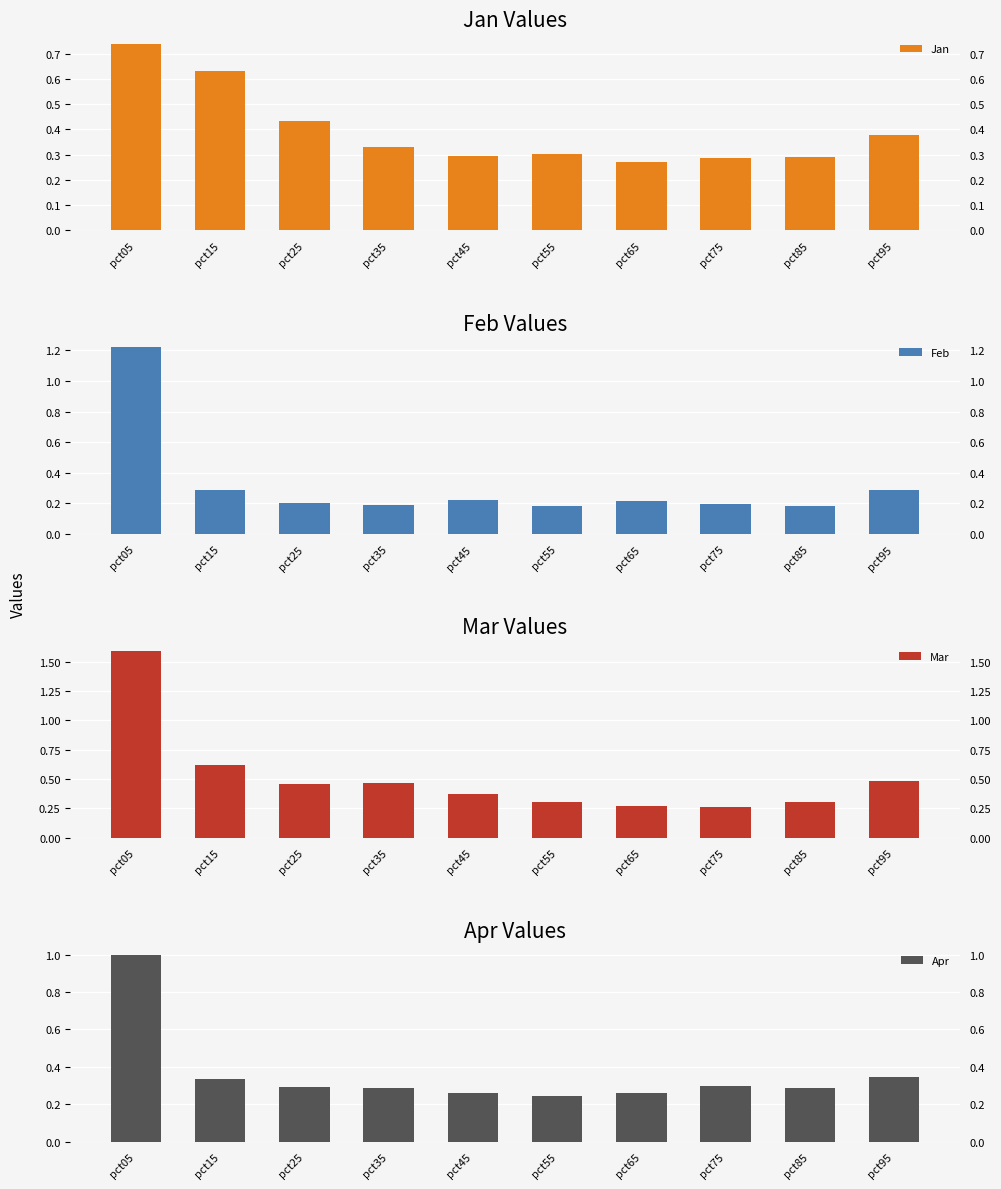

Reading right to left, transcribe all the data shown in this chart.

Jan: pct95=0.4	pct85=0.3	pct75=0.3	pct65=0.3	pct55=0.3	pct45=0.3	pct35=0.3	pct25=0.4	pct15=0.6	pct05=0.7
Feb: pct95=0.3	pct85=0.2	pct75=0.2	pct65=0.2	pct55=0.2	pct45=0.2	pct35=0.2	pct25=0.2	pct15=0.3	pct05=1.2
Mar: pct95=0.5	pct85=0.3	pct75=0.3	pct65=0.3	pct55=0.3	pct45=0.4	pct35=0.5	pct25=0.5	pct15=0.6	pct05=1.6
Apr: pct95=0.3	pct85=0.3	pct75=0.3	pct65=0.3	pct55=0.2	pct45=0.3	pct35=0.3	pct25=0.3	pct15=0.3	pct05=1.0